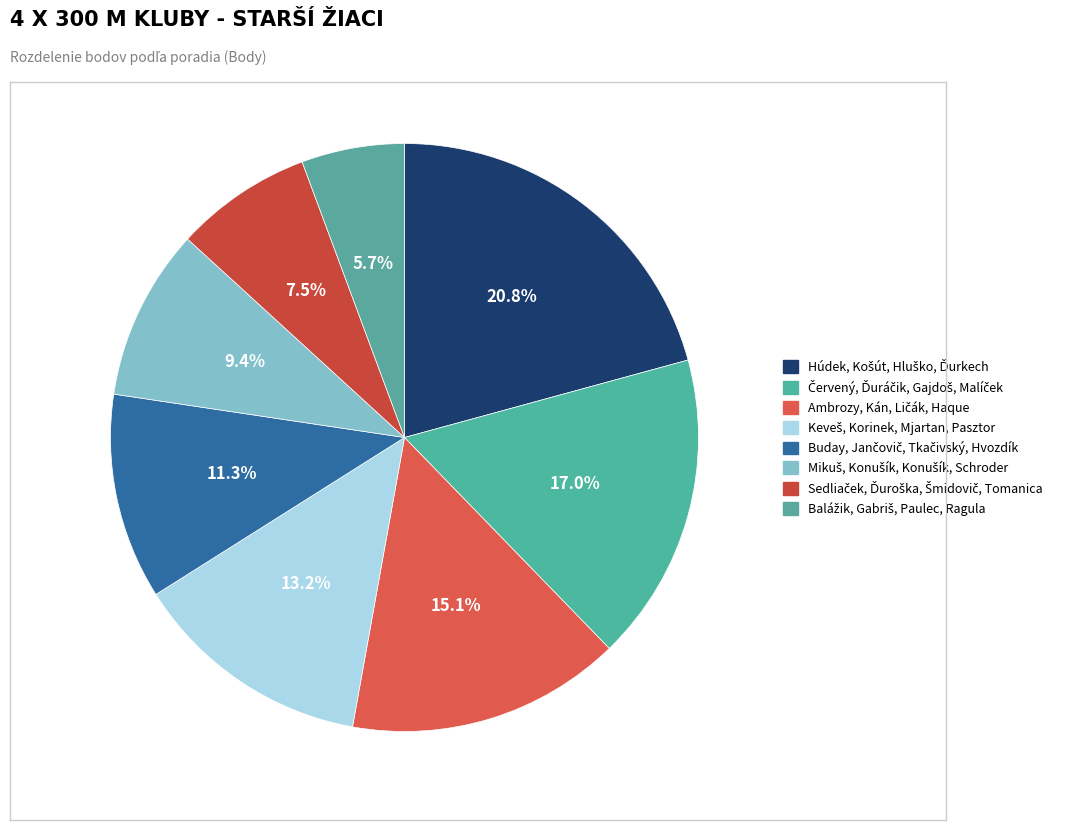

Count the number of slices in the pie.

8